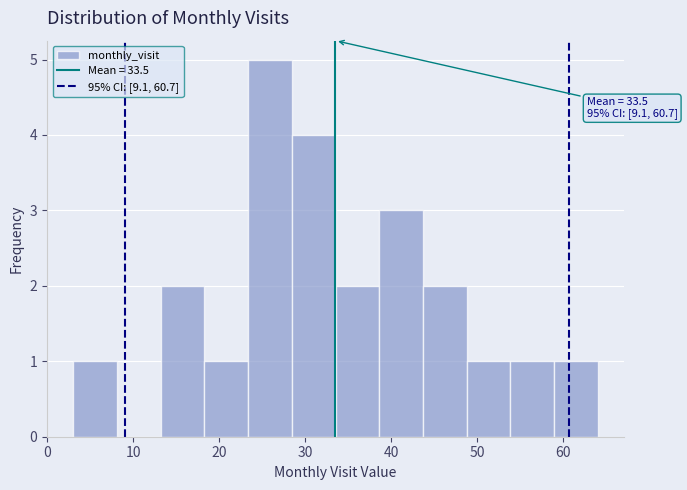

Over which range of the x-axis is the bar tallest?

23 to 28